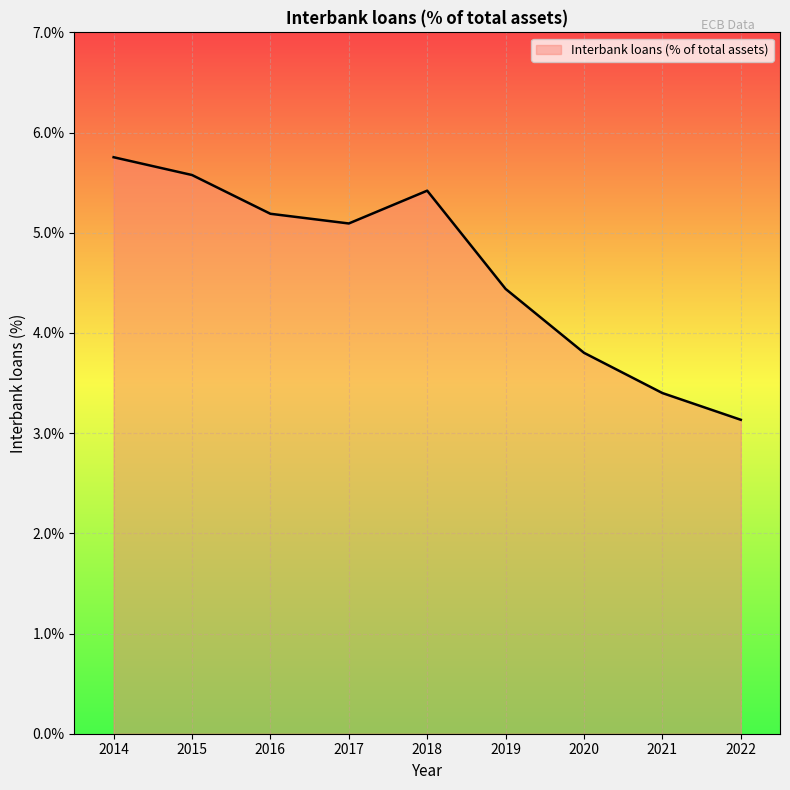

True or false: the data shows 4.4 at 2019.

True